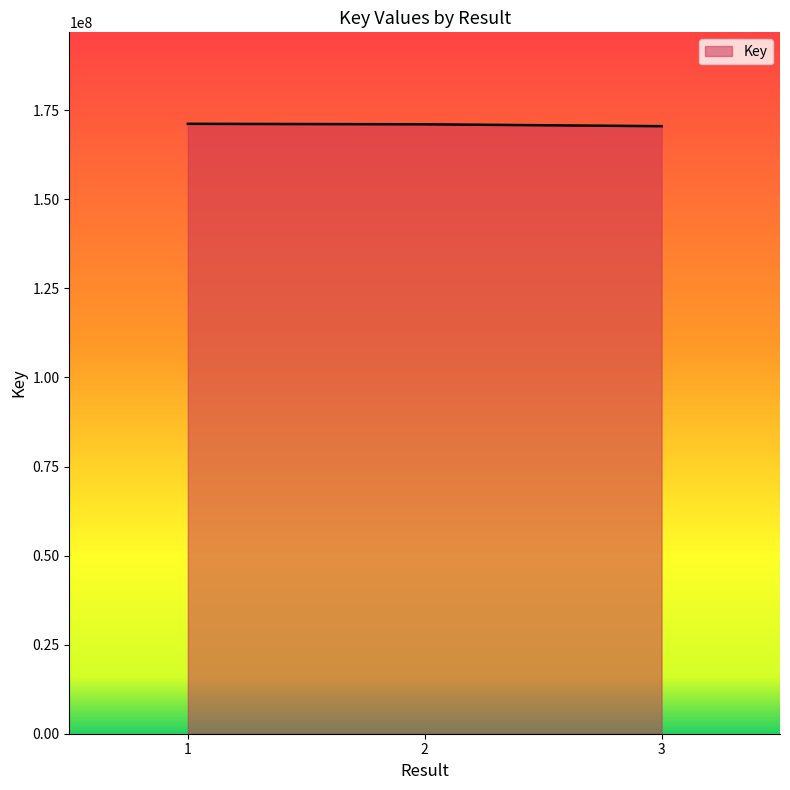

What is the sum of the values at 3 and 1?

341736505